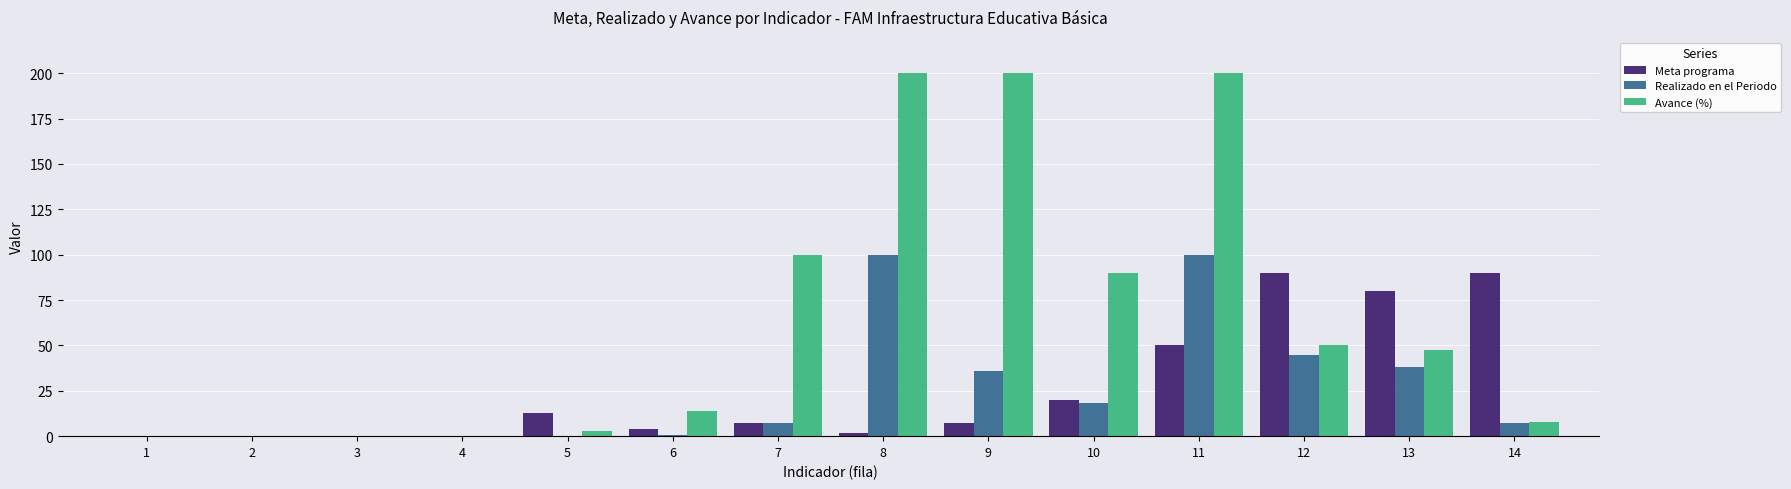

The Meta programa series shows 4.0 at 6. True or false?

True